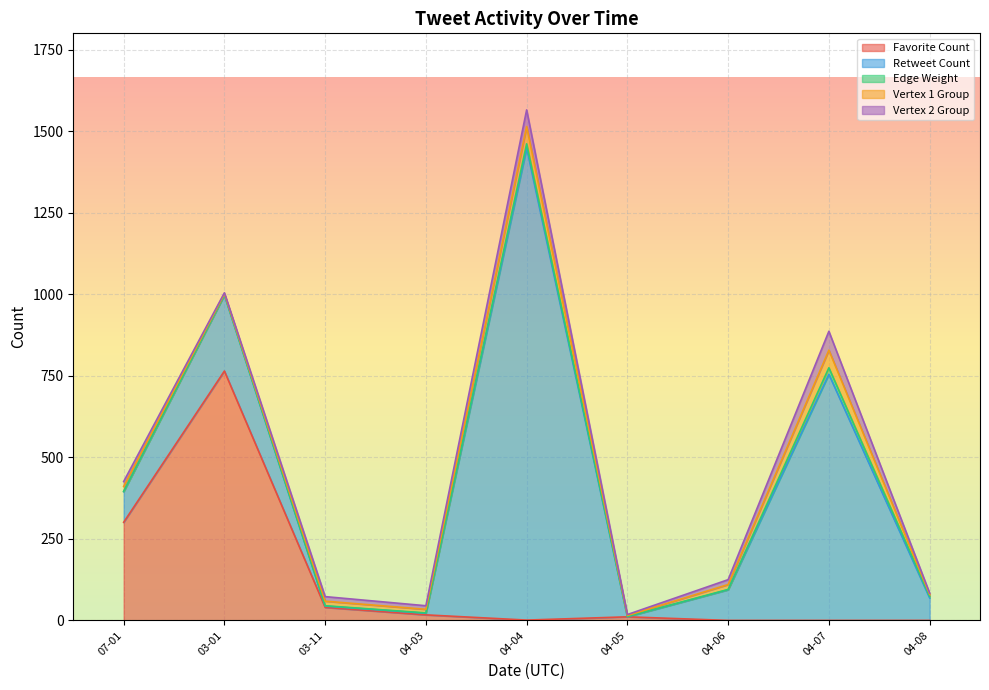

At which category is the sum across all series the highest?

2021-04-04